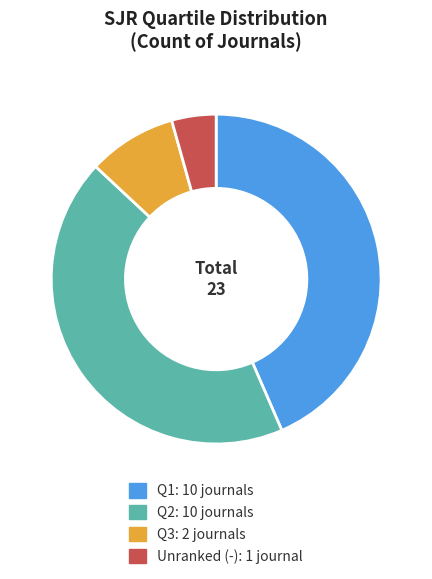

Is there a majority slice in this chart?

No